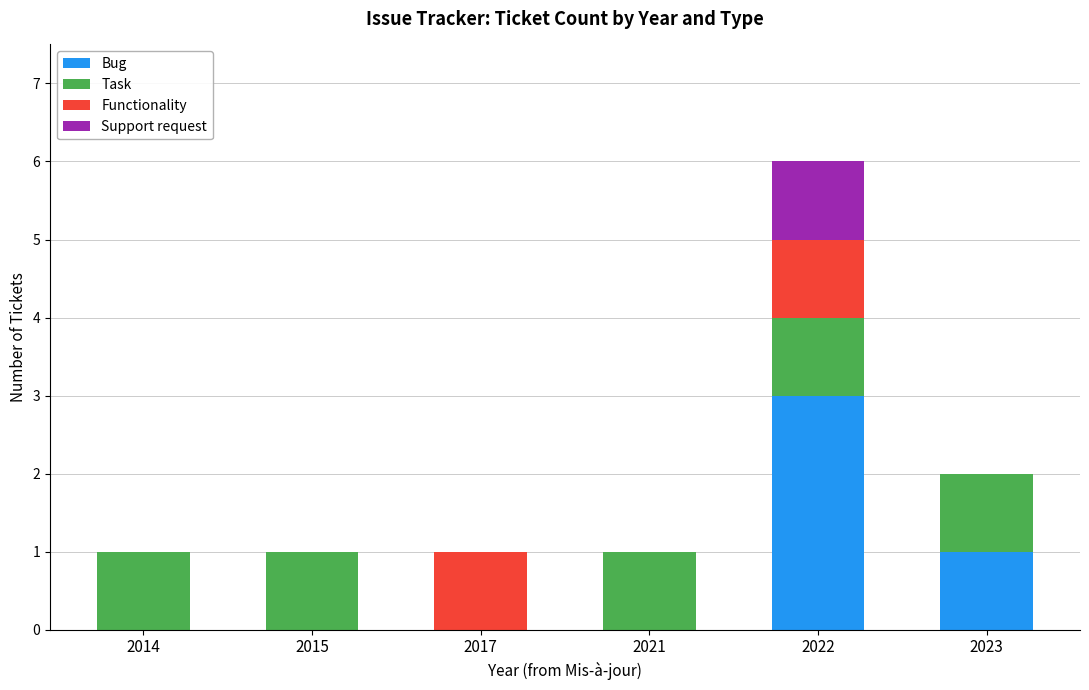

Are the bars horizontal?

No